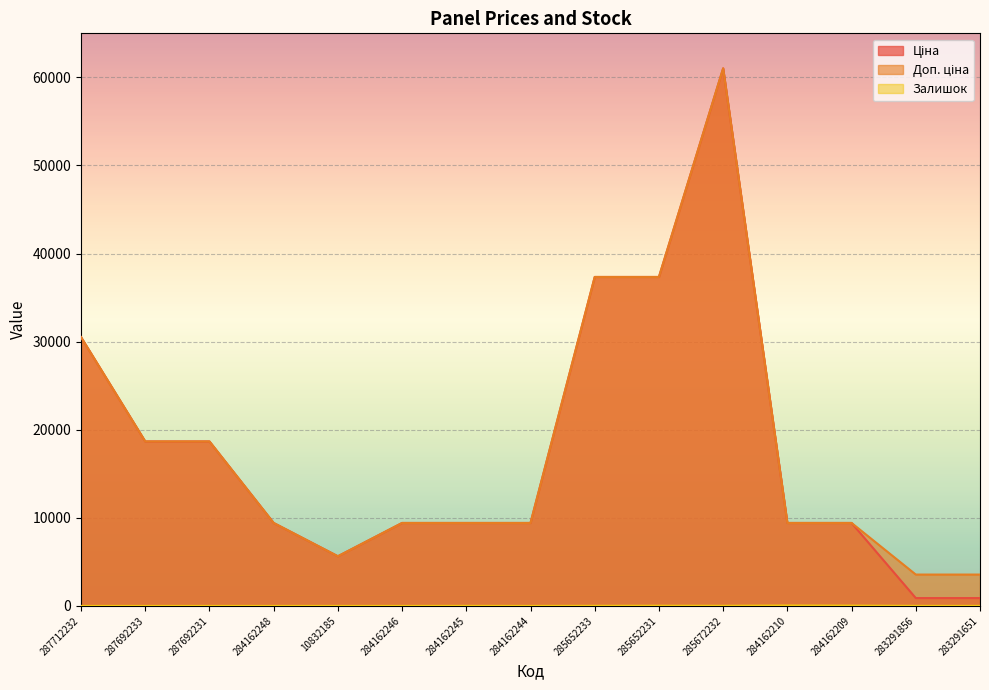

What is the difference between the highest and lowest values at 283291651?

3553.7